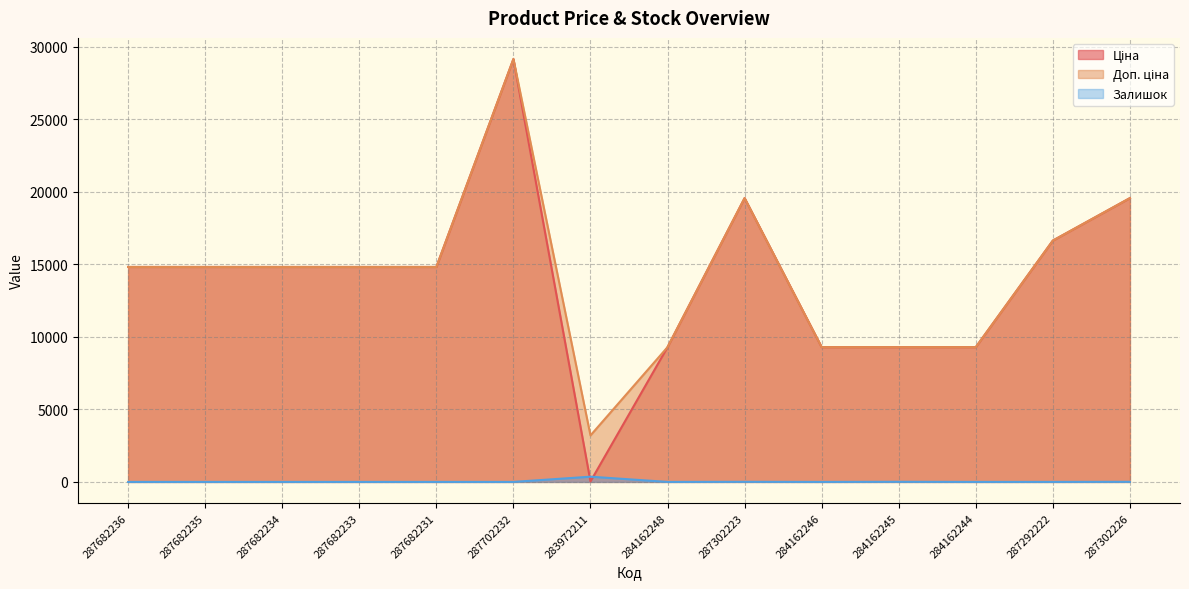

Which series has the widest spread of values?

Ціна